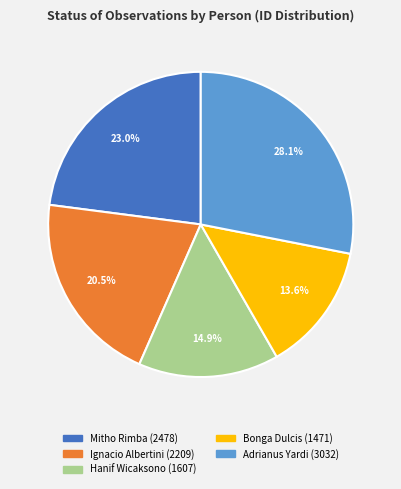

To the nearest percent, what is the difference between the Bonga Dulcis and Adrianus Yardi slice percentages?

14%